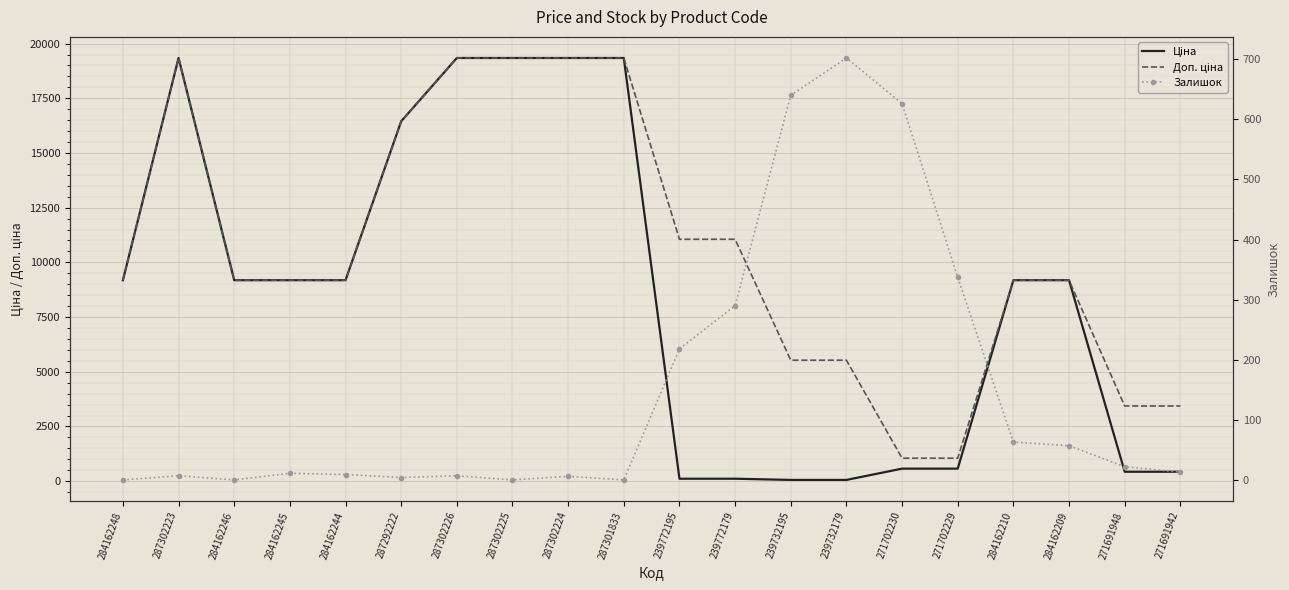

What is the difference between the maximum and minimum values in the Ціна series?

19287.8